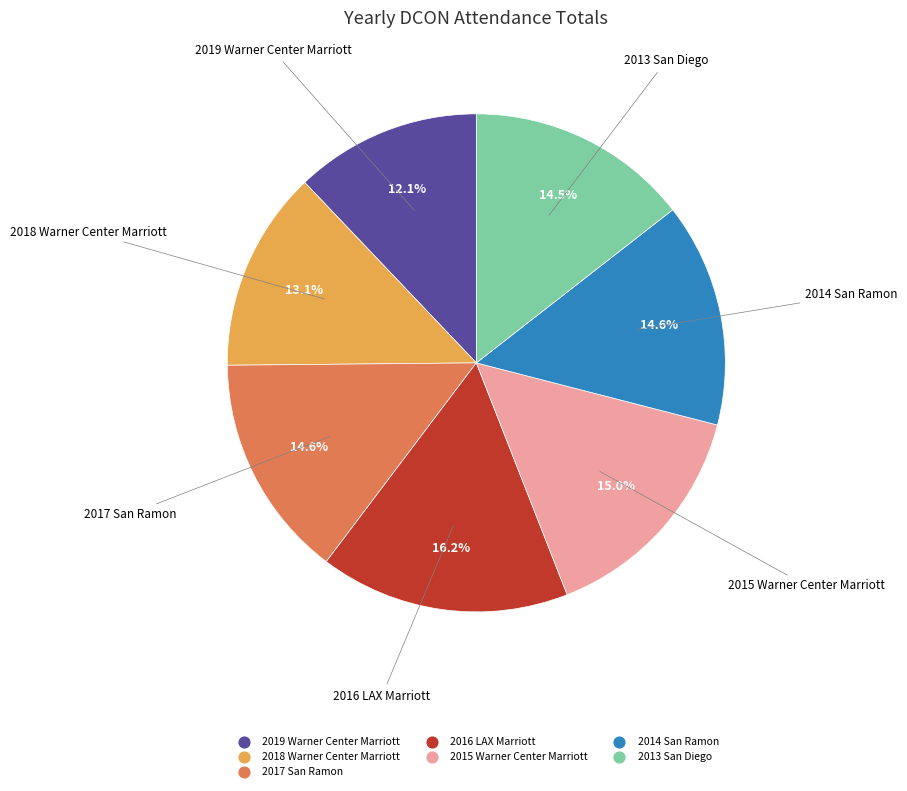

What is the ratio of the value at 2016 LAX Marriott to the value at 2014 San Ramon?

1.1